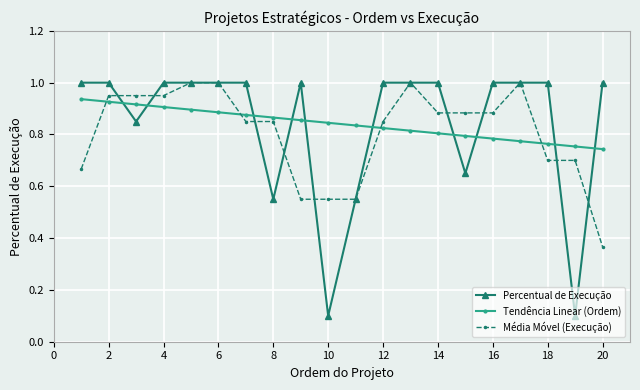

Is this an area chart (filled region under the line)?

No